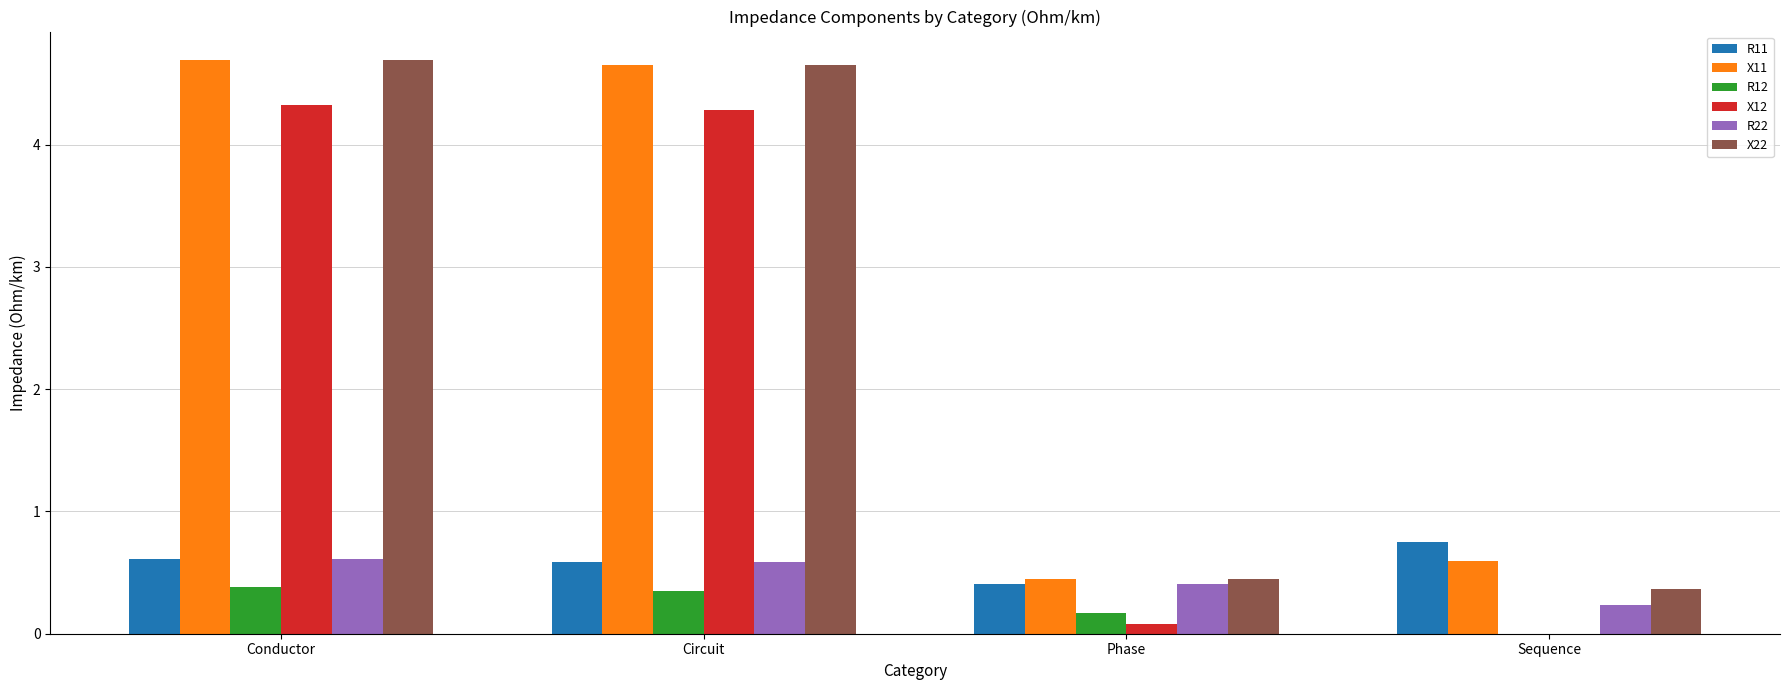

Count the number of categories in the chart.

4